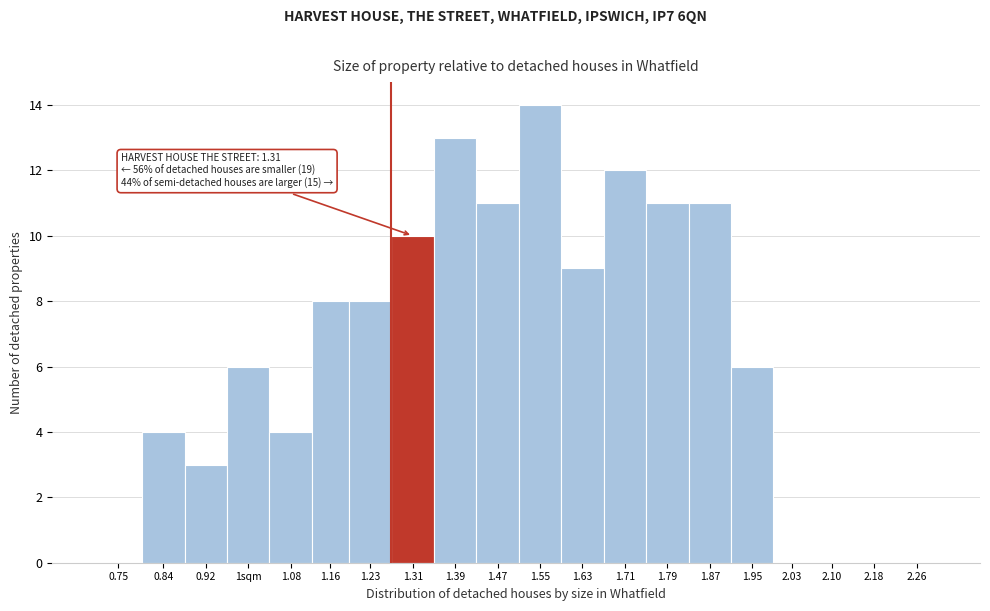

Reading left to right, list all the values displayed in this chart.

0.75=0	0.84=4	0.92=3	1sqm=6	1.08=4	1.16=8	1.23=8	1.31=10	1.39=13	1.47=11	1.55=14	1.63=9	1.71=12	1.79=11	1.87=11	1.95=6	2.03=0	2.10=0	2.18=0	2.26=0